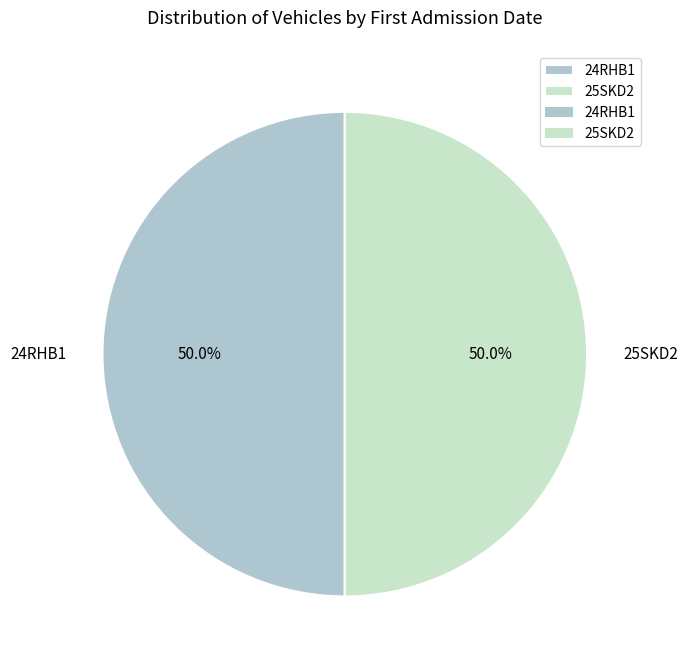

What is the ratio of the value at 24RHB1 to the value at 25SKD2?

1.0